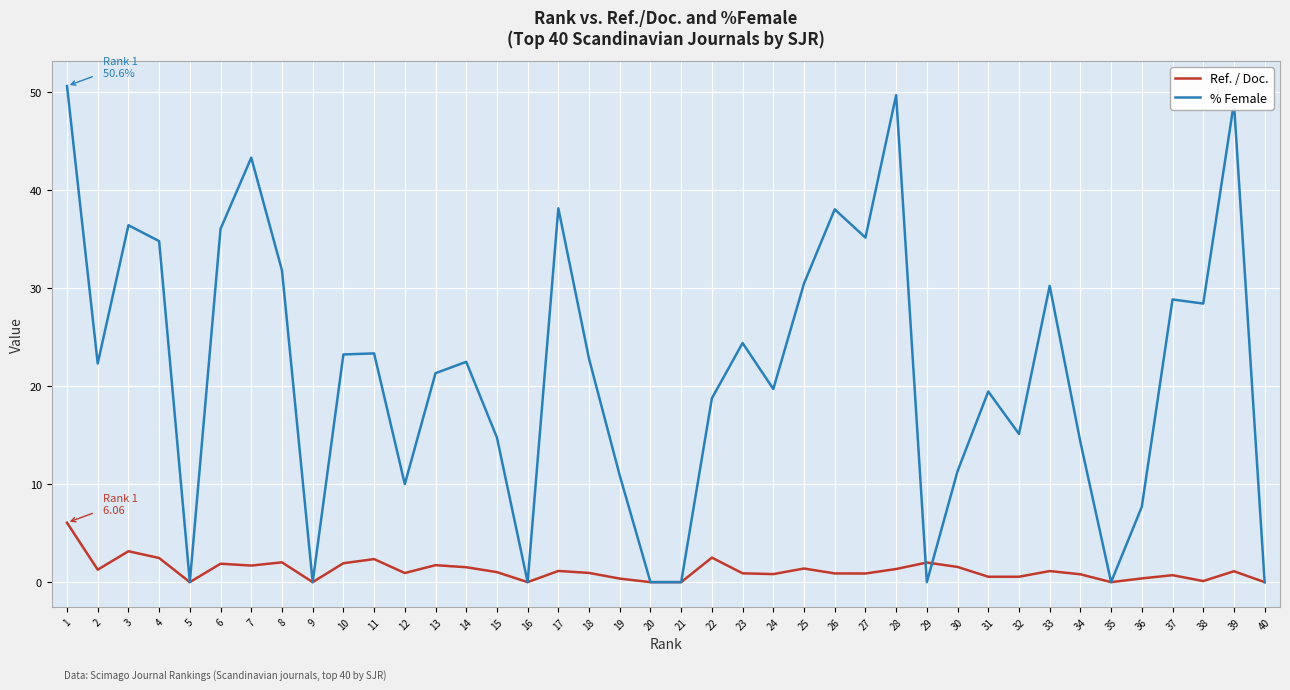

What are all the series names shown in the legend?

Ref. / Doc., % Female